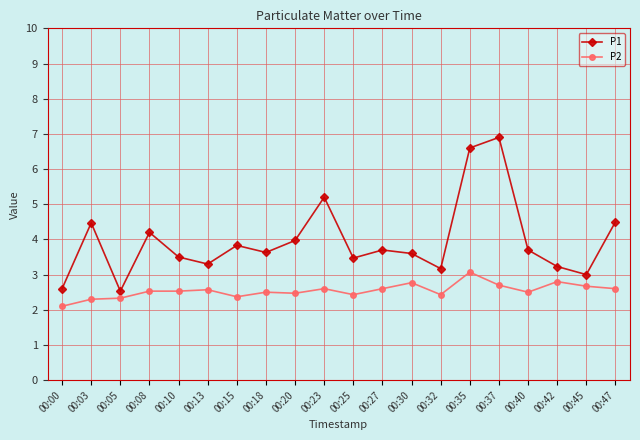

What is the difference between the second highest and second lowest values in the P1 series?

4.0